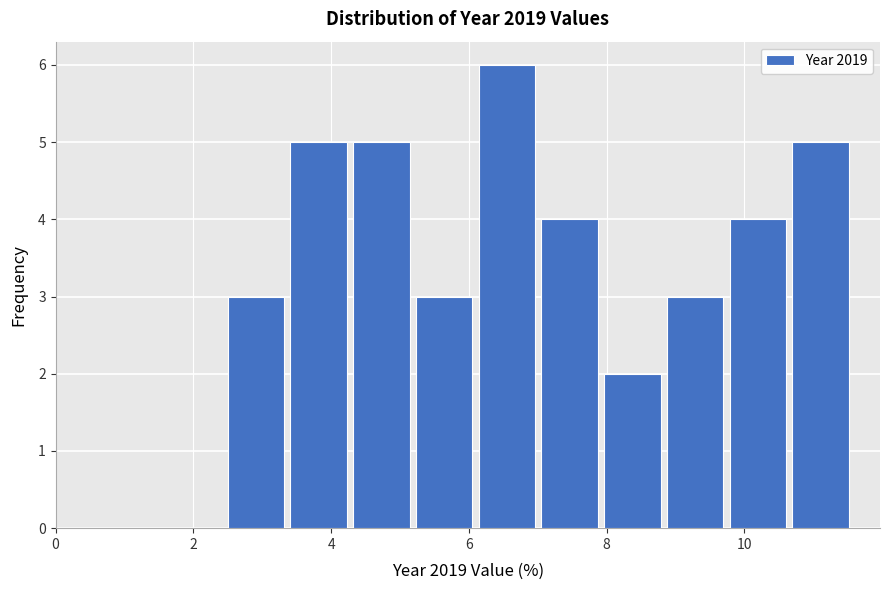

Reading left to right, transcribe this chart: for each bar, give the range it covers on the x-axis and its height. Neither the bar edges nor the heights are printed on the chart, so give them approximately, as read against the axes.

2.4 to 3.4: 3
3.4 to 4.2: 5
4.2 to 5.2: 5
5.2 to 6.0: 3
6.0 to 7.0: 6
7.0 to 8.0: 4
8.0 to 8.8: 2
8.8 to 9.8: 3
9.8 to 10.6: 4
10.6 to 11.6: 5